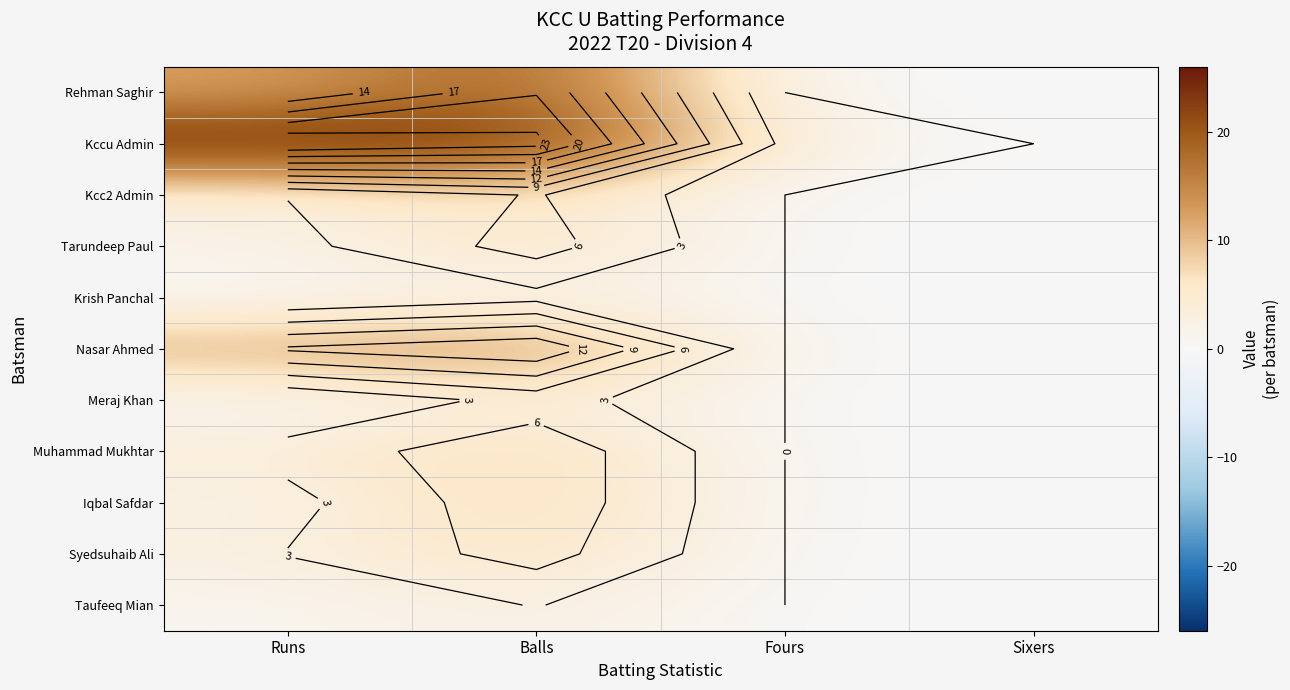

Which series has the largest range (max minus min)?

Kccu Admin